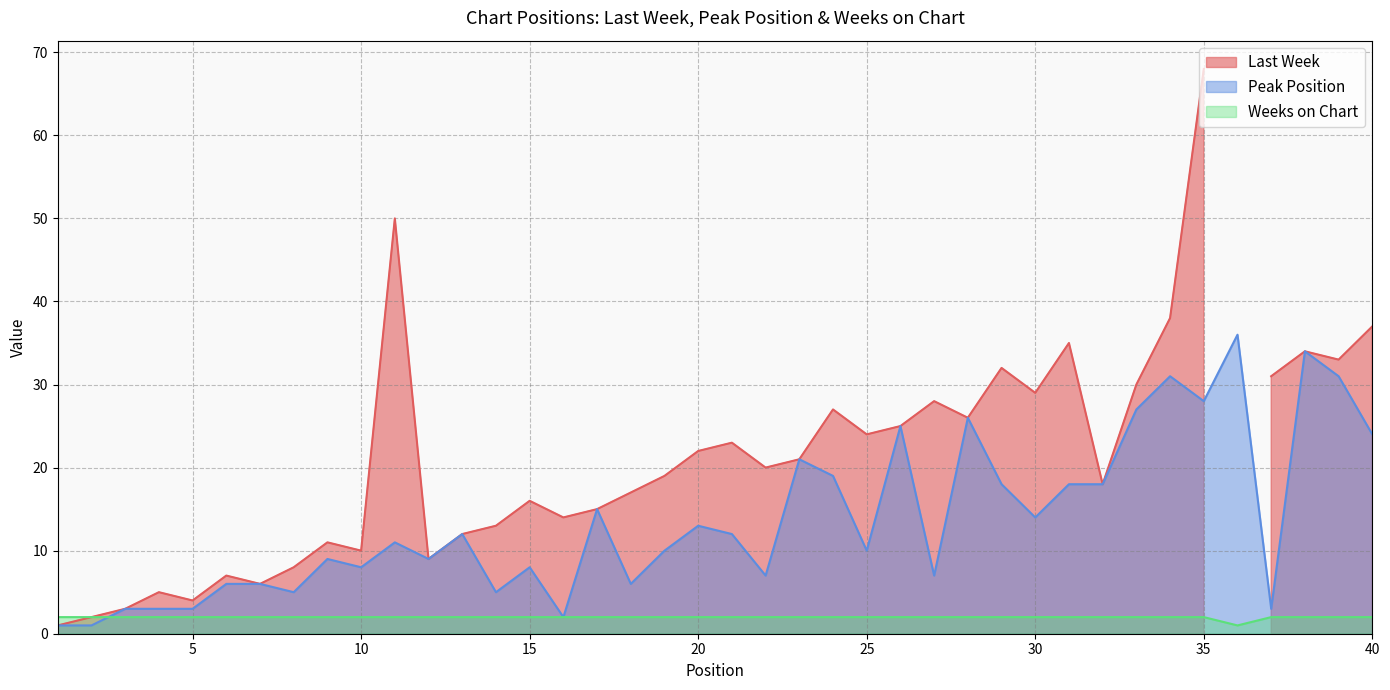

True or false: Weeks on Chart has a value of 2 at 12.

True